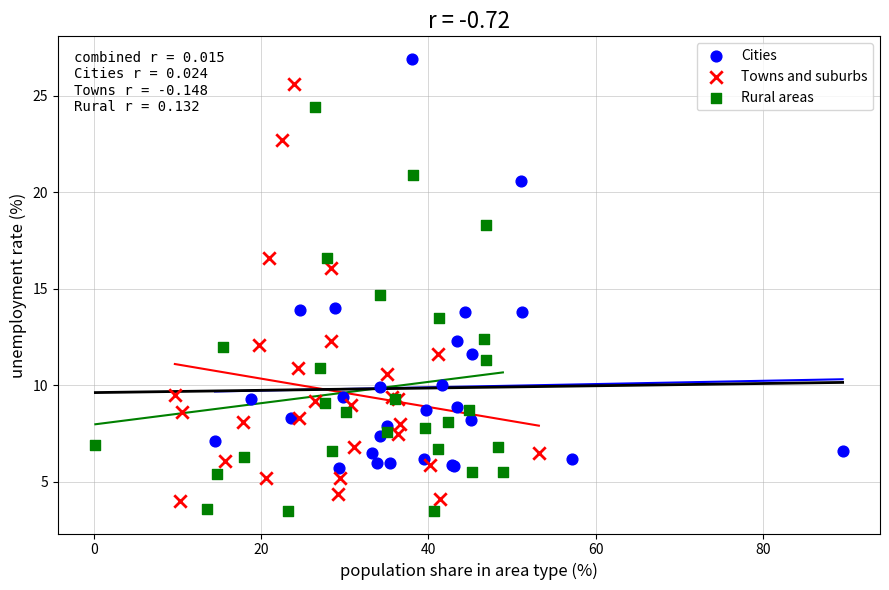

Which series contains the highest Y value?

Cities